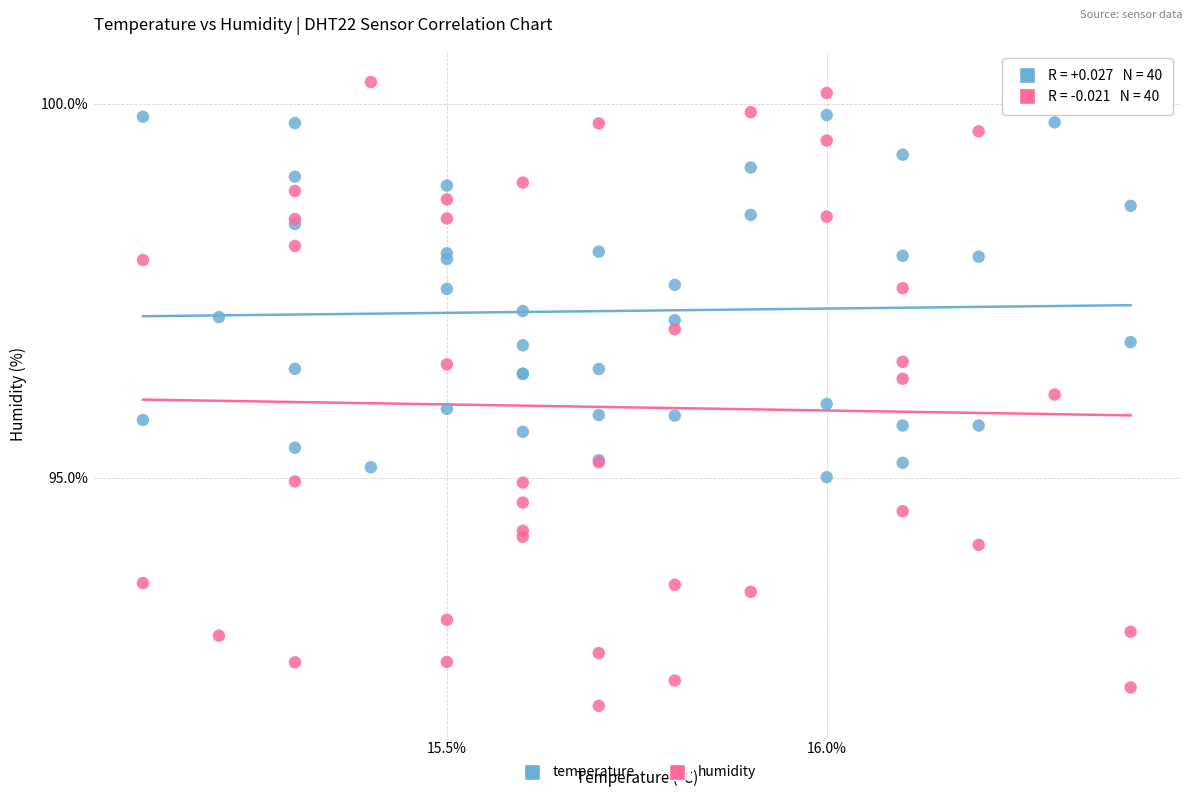

What are all the series names shown in the legend?

temperature, humidity